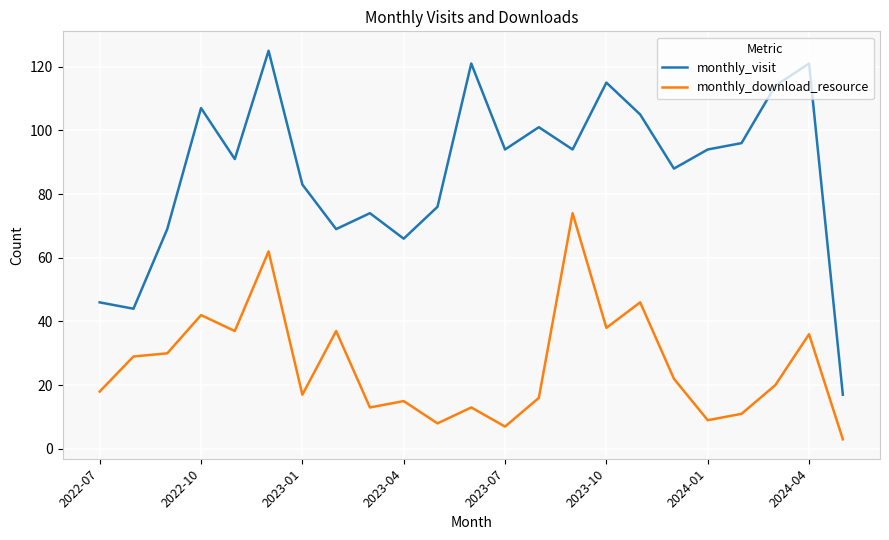

What is the highest value of the monthly_download_resource series?

74